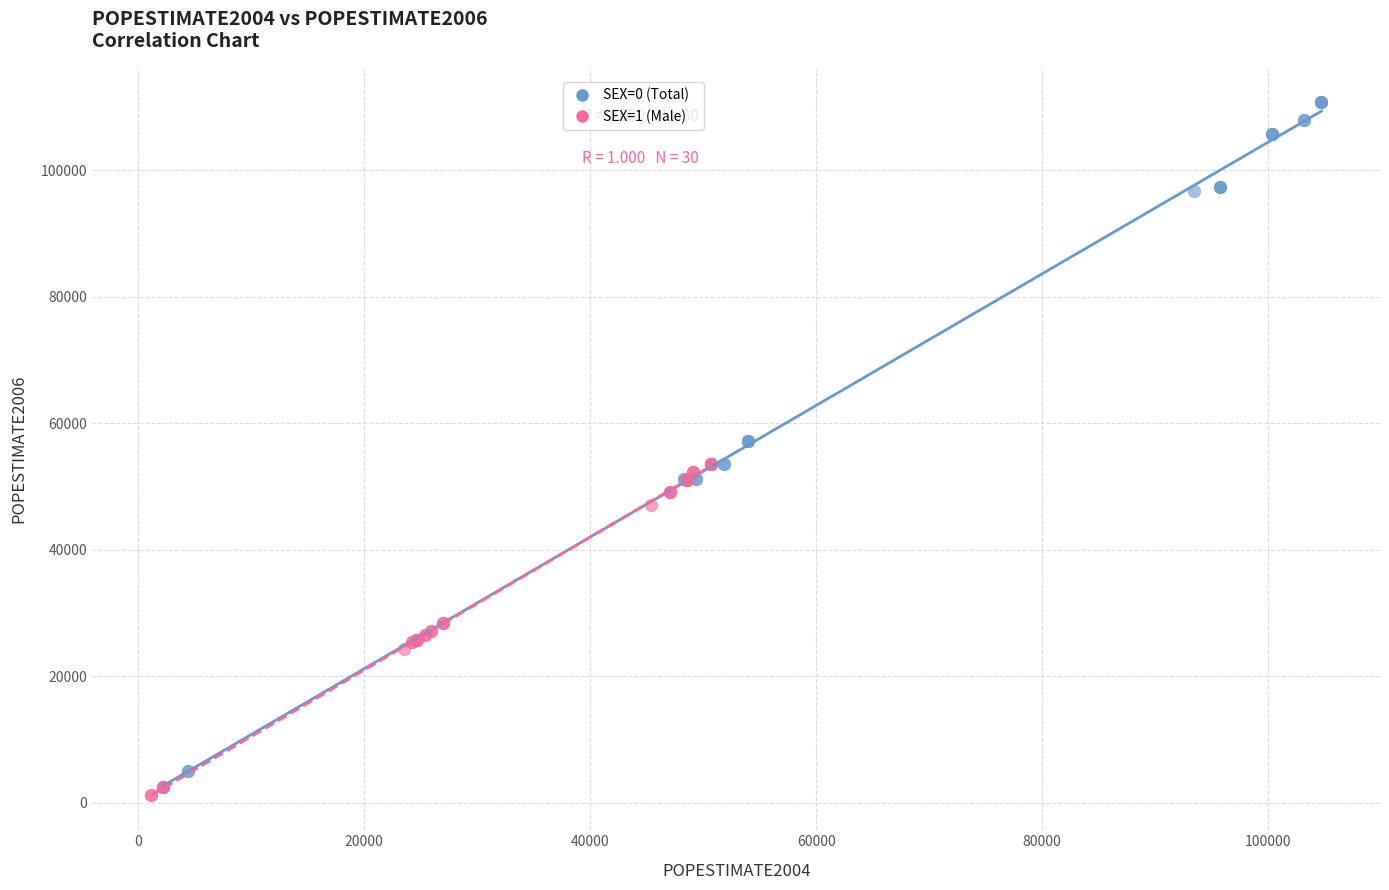

Which series has the largest Y range (max minus min)?

SEX=0 (Total)